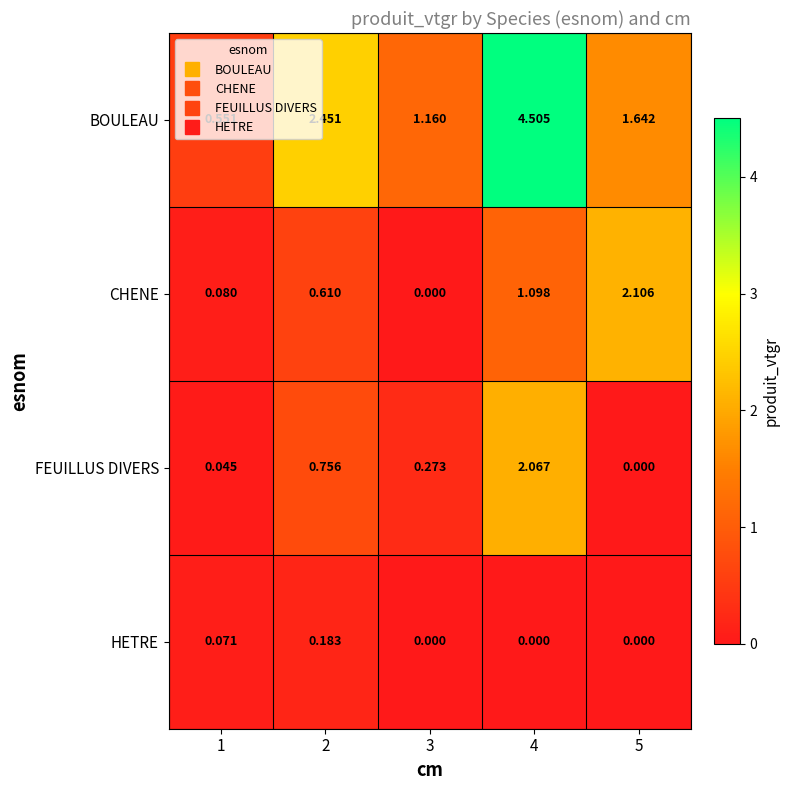

Is the value of HETRE at 4 greater than the value of CHENE at 4?

No